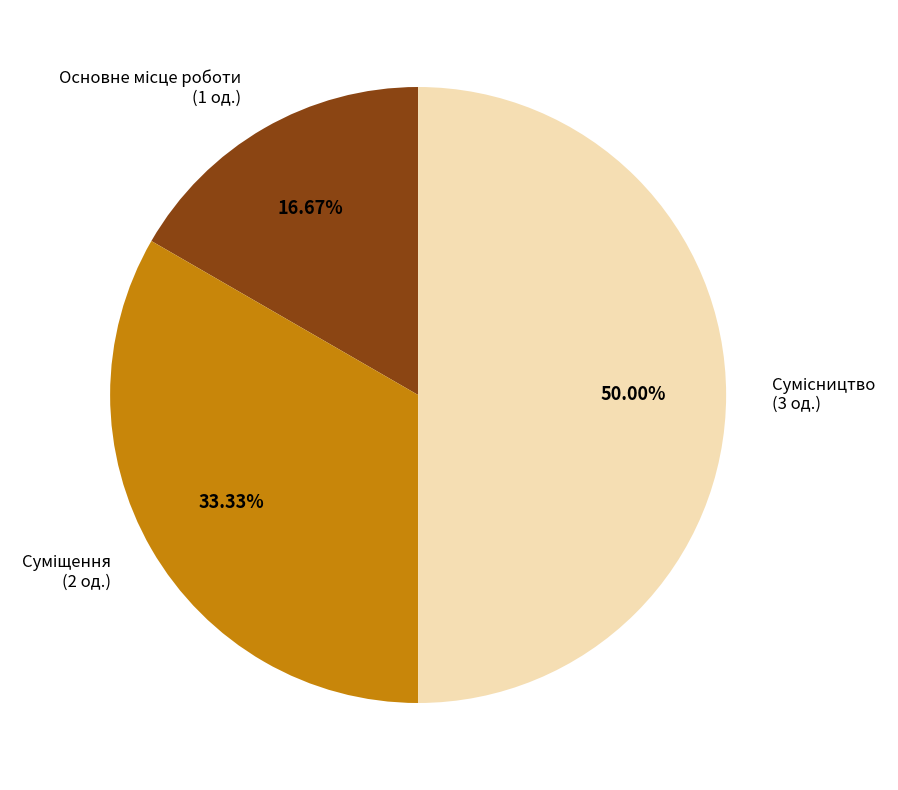

How many segments does this pie chart have?

3